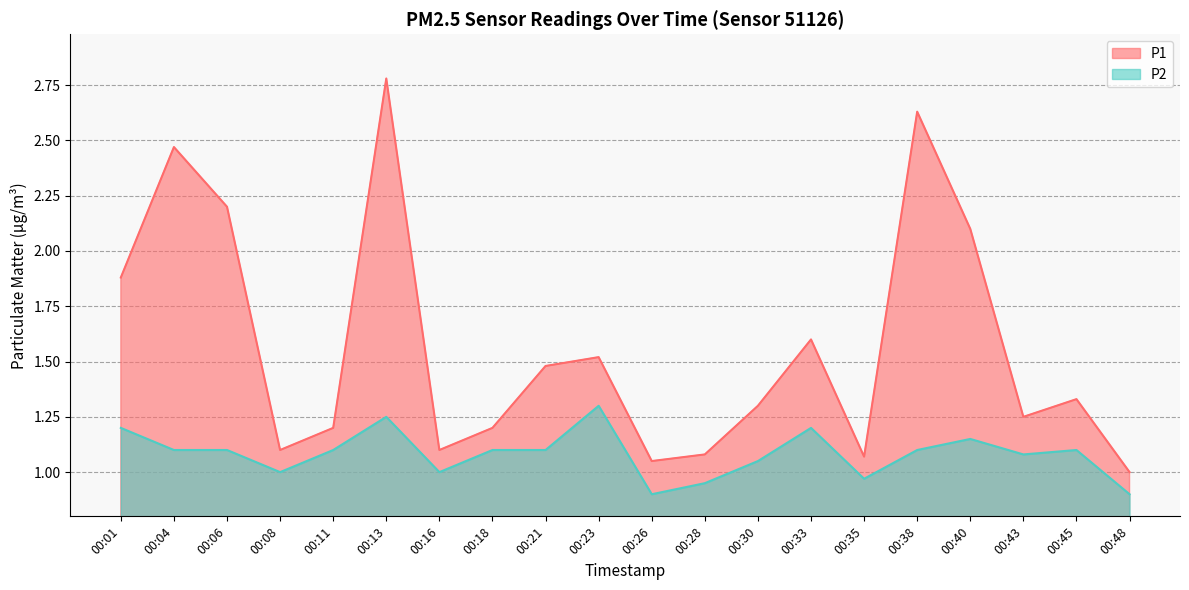

Which has a higher value, 00:43 or 00:11?

00:43